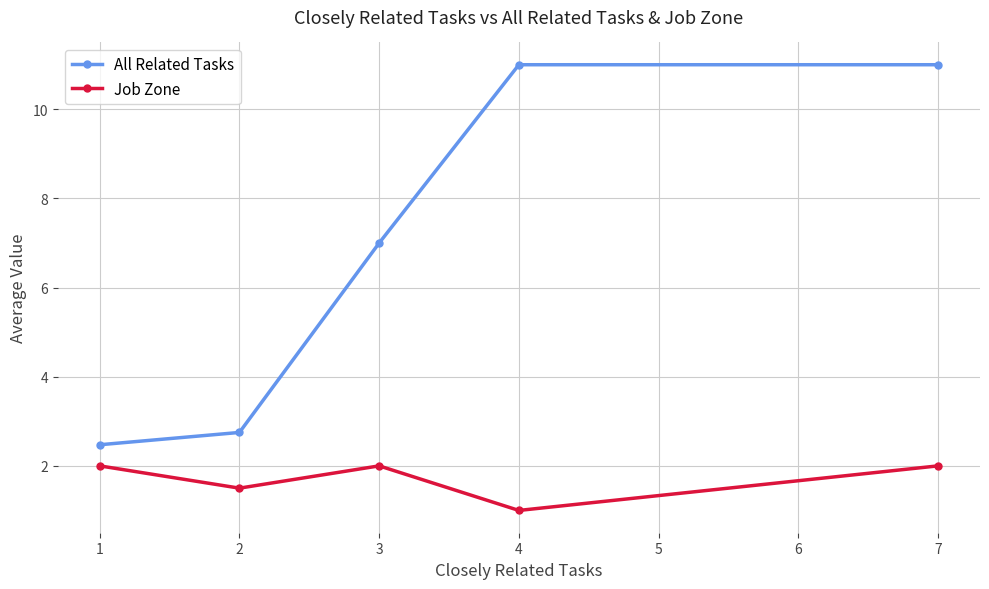

What is the difference between the highest and lowest values at 4?

10.0